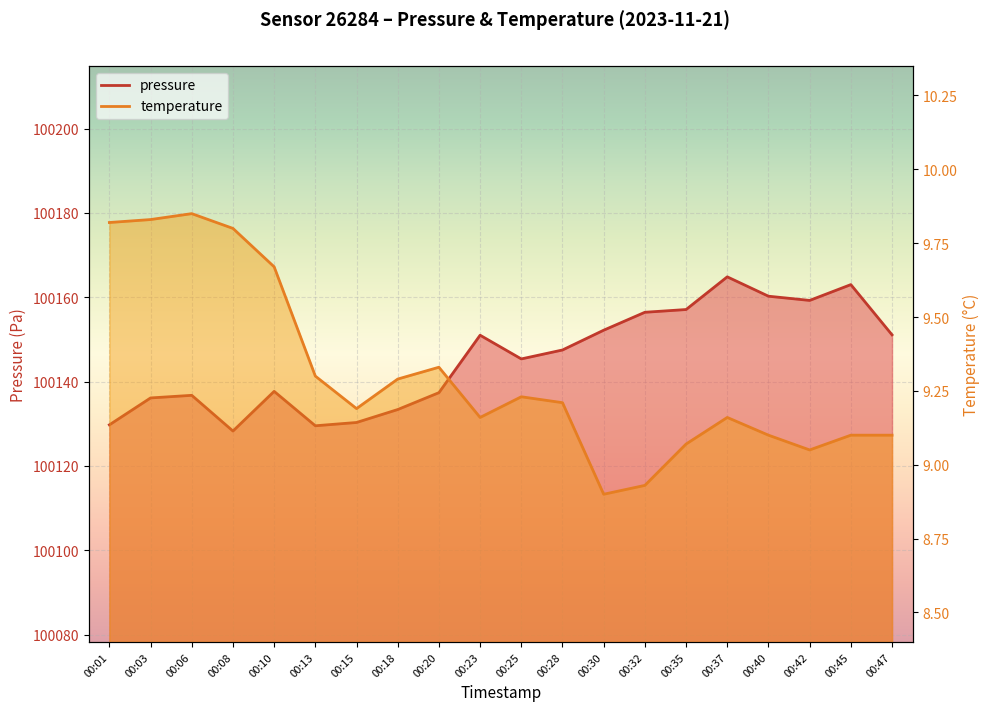

True or false: temperature and pressure intersect in this chart.

False